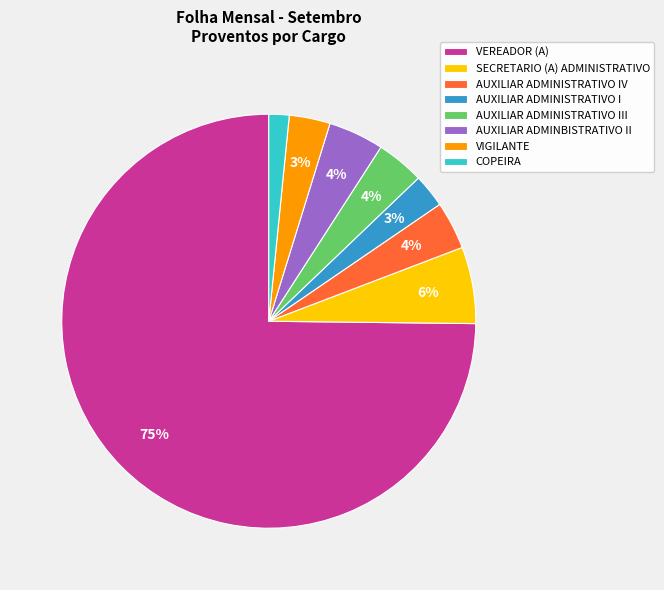

Count the number of slices in the pie.

8